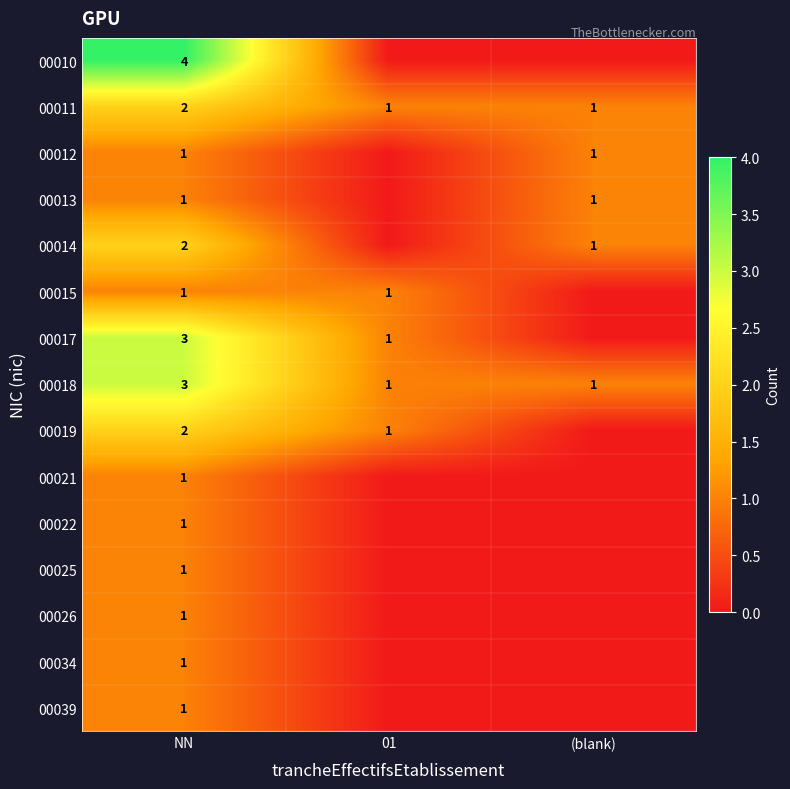

Is it true that 00012 equals 1 at (blank)?

True